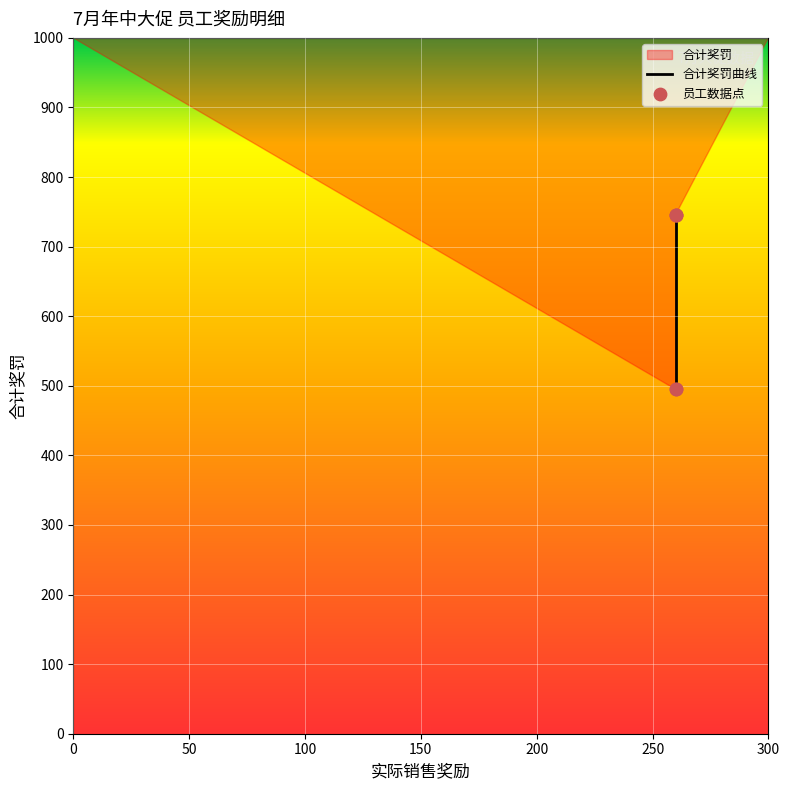

Approximately how many times larger is the value at 伍梦丽 compared to 黄姣?

0.7